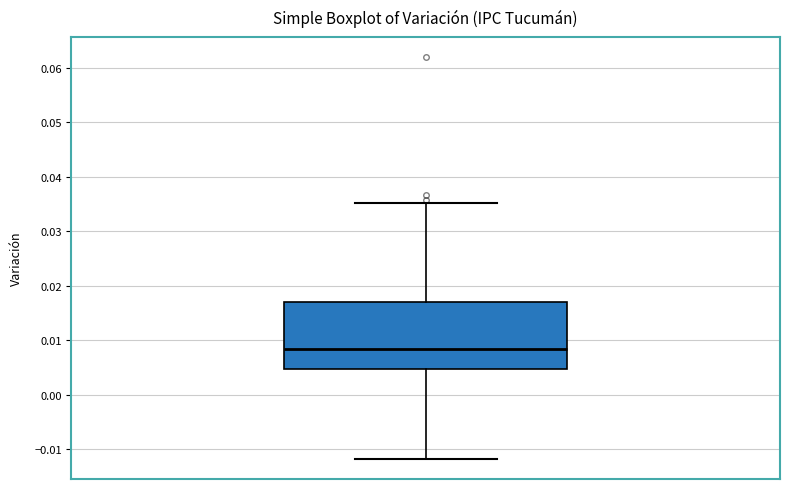

Transcribe this box plot: give where the median line is, the range the box spans, and where the two whiskers end, as read against the y-axis. The values are not printed on the chart, so give them approximately, as read against the axis.

median 0.008, box 0.005 to 0.017, whiskers -0.012 to 0.035